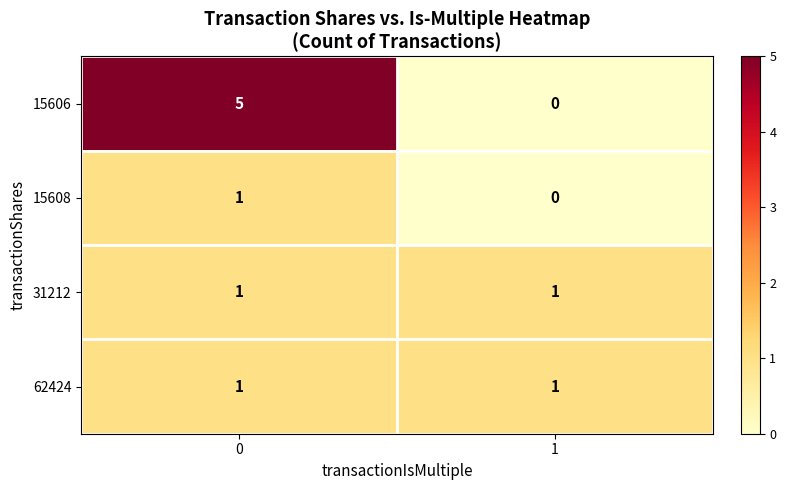

What is the sum of the 15606 values at 0 and 1?

5